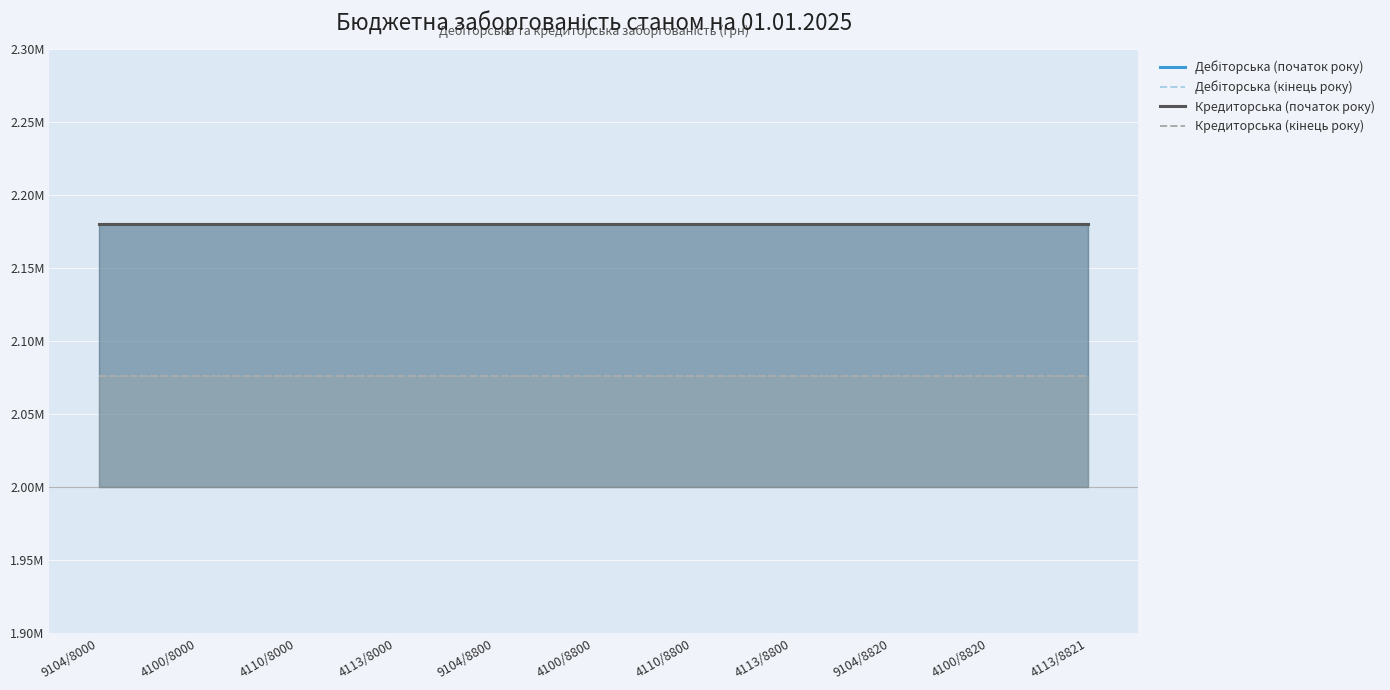

Which label corresponds to the smallest value in the chart?

9104/8000